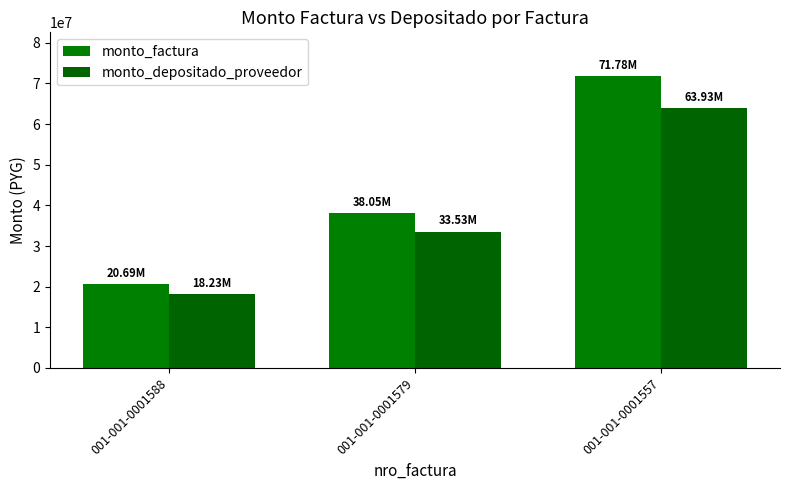

Rank the series by their maximum value, from lowest to highest.

monto_depositado_proveedor, monto_factura